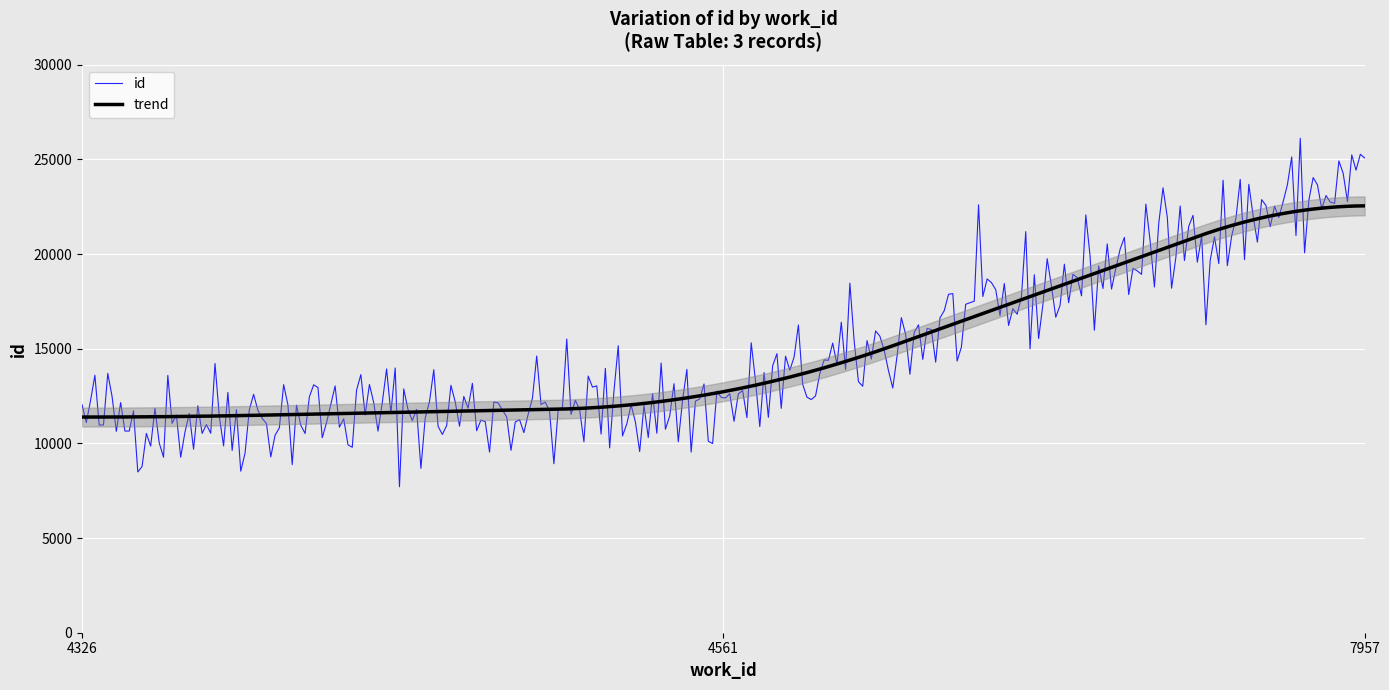

What is the minimum value for id?

7708.5